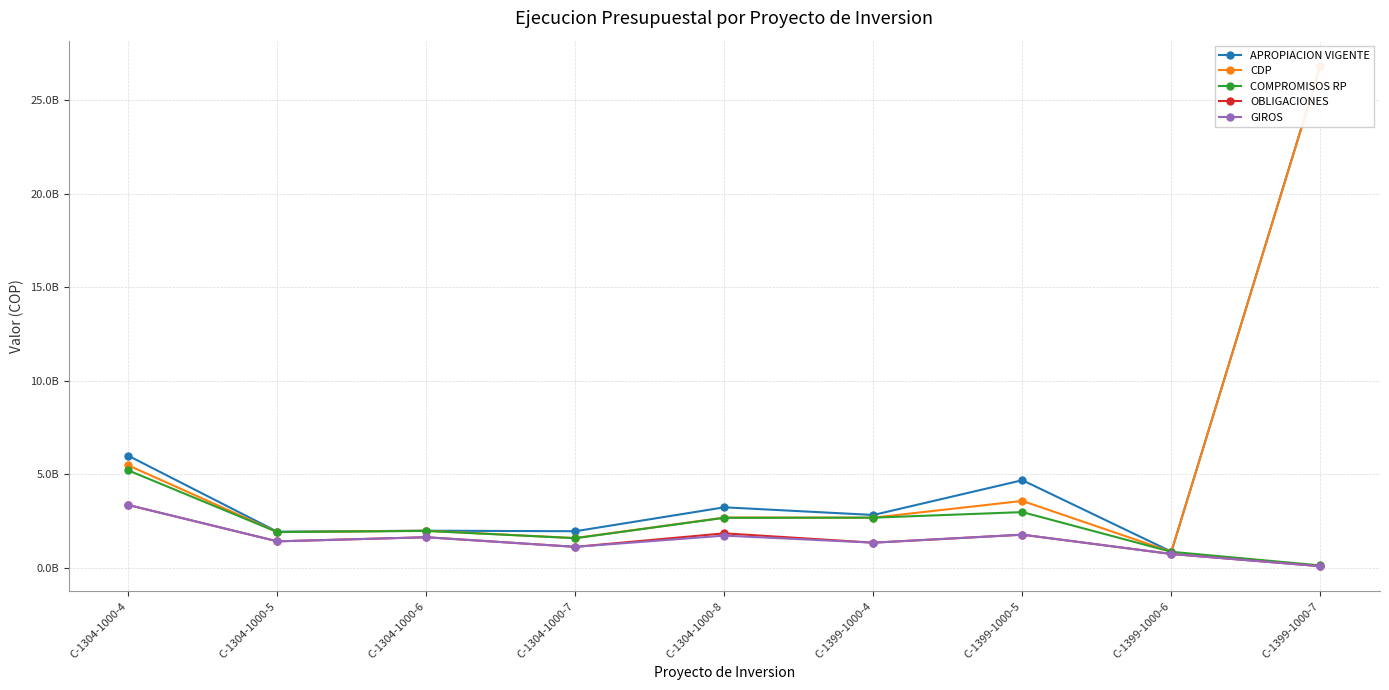

What is the average value of the APROPIACION VIGENTE series?

5587672900.3